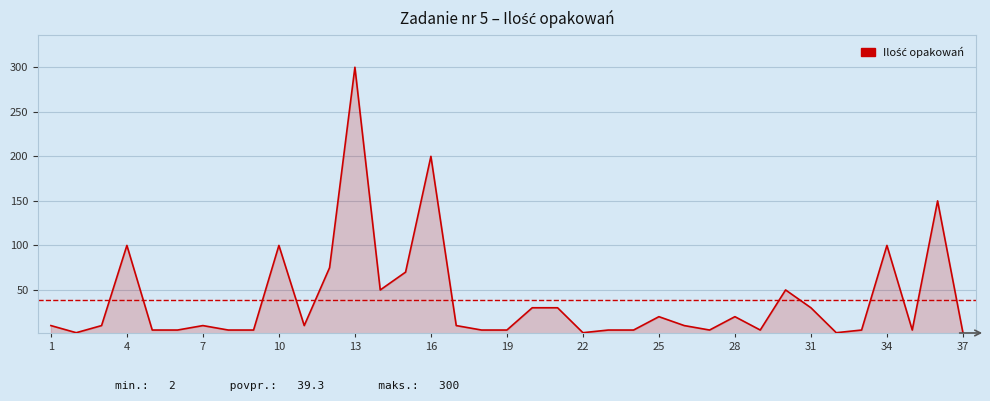

What is the difference between the maximum and minimum values?

298